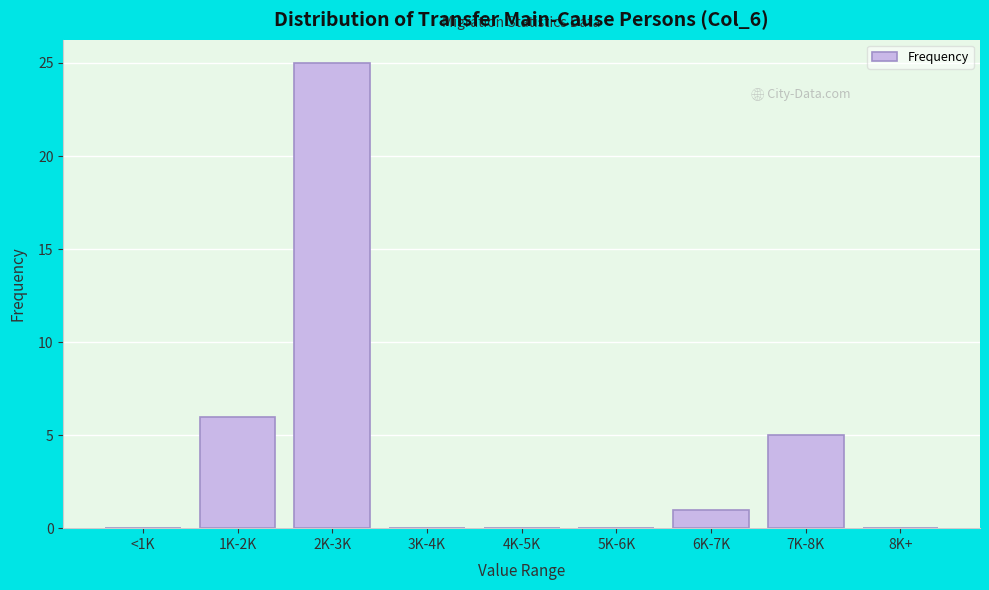

Reading left to right, list all the values displayed in this chart.

<1K=0	1K-2K=6	2K-3K=25	3K-4K=0	4K-5K=0	5K-6K=0	6K-7K=1	7K-8K=5	8K+=0